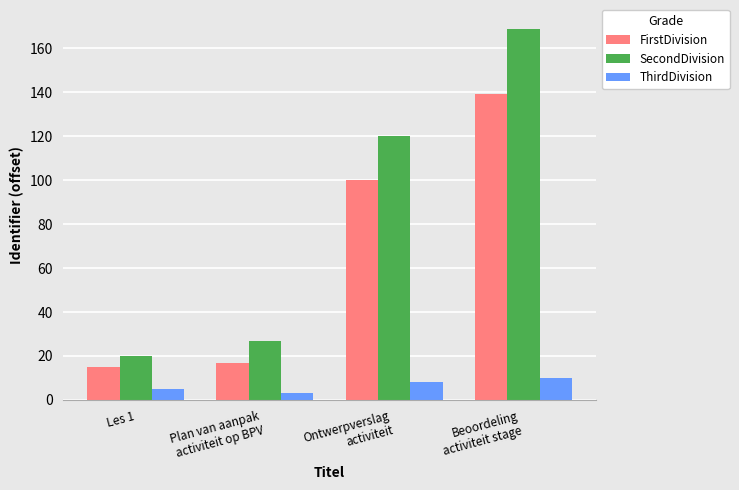

Rank the series by their average value, from lowest to highest.

ThirdDivision, FirstDivision, SecondDivision